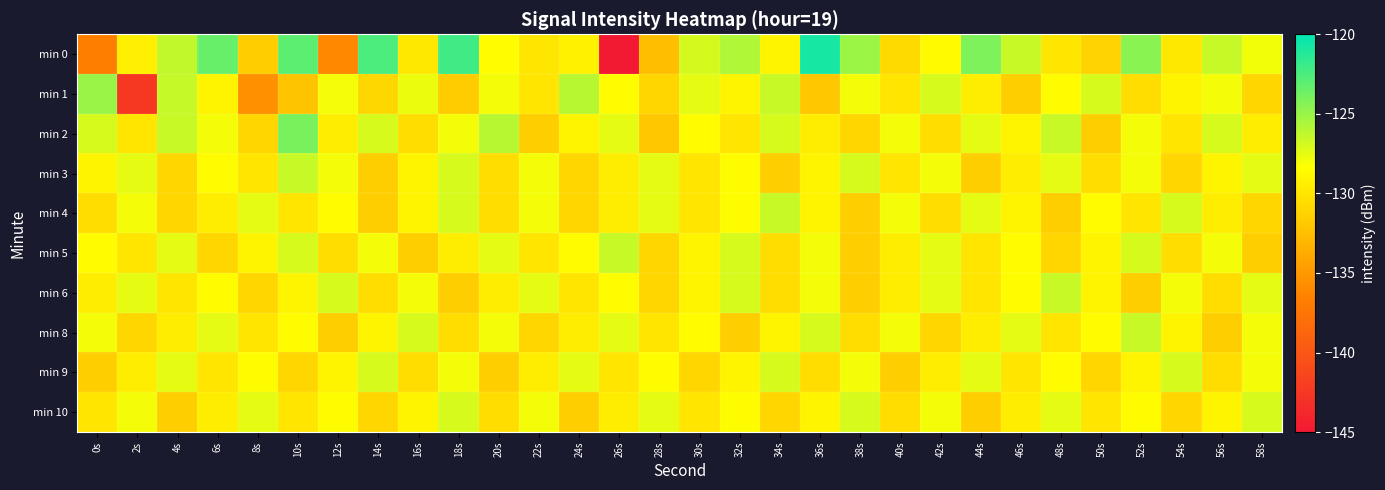

Reading left to right, extract all data points from this chart.

min 0: 0s=-136.8	2s=-129.3	4s=-126.3	6s=-123.4	8s=-131.5	10s=-123.0	12s=-136.1	14s=-122.5	16s=-129.8	18s=-122.1	20s=-128.4	22s=-130.0	24s=-129.3	26s=-145.3	28s=-132.5	30s=-127.0	32s=-125.7	34s=-129.0	36s=-120.8	38s=-125.1	40s=-130.7	42s=-128.6	44s=-124.1	46s=-126.5	48s=-129.9	50s=-131.1	52s=-124.5	54s=-129.8	56s=-126.5	58s=-127.9
min 1: 0s=-125.0	2s=-142.5	4s=-126.5	6s=-129.1	8s=-135.5	10s=-132.1	12s=-128.0	14s=-130.9	16s=-127.7	18s=-131.6	20s=-128.0	22s=-130.0	24s=-126.0	26s=-128.5	28s=-131.0	30s=-127.5	32s=-129.0	34s=-126.5	36s=-132.0	38s=-128.0	40s=-130.0	42s=-127.0	44s=-129.5	46s=-131.5	48s=-128.5	50s=-127.0	52s=-130.5	54s=-129.0	56s=-128.0	58s=-131.0
min 2: 0s=-127.0	2s=-130.0	4s=-126.5	6s=-128.0	8s=-131.0	10s=-124.0	12s=-129.5	14s=-127.0	16s=-130.5	18s=-128.0	20s=-126.0	22s=-131.5	24s=-129.0	26s=-127.5	28s=-132.0	30s=-128.5	32s=-130.0	34s=-127.0	36s=-129.5	38s=-131.0	40s=-128.0	42s=-130.5	44s=-127.5	46s=-129.0	48s=-126.5	50s=-131.5	52s=-128.0	54s=-130.0	56s=-127.0	58s=-129.5
min 3: 0s=-129.0	2s=-127.5	4s=-131.0	6s=-128.5	8s=-130.0	10s=-126.5	12s=-128.0	14s=-131.5	16s=-129.0	18s=-127.0	20s=-130.5	22s=-128.0	24s=-131.0	26s=-129.5	28s=-127.5	30s=-130.0	32s=-128.5	34s=-131.5	36s=-129.0	38s=-127.0	40s=-130.0	42s=-128.0	44s=-131.5	46s=-129.5	48s=-127.5	50s=-130.5	52s=-128.0	54s=-131.0	56s=-129.0	58s=-127.5
min 4: 0s=-130.5	2s=-128.0	4s=-131.0	6s=-129.5	8s=-127.5	10s=-130.0	12s=-128.5	14s=-131.5	16s=-129.0	18s=-127.0	20s=-130.5	22s=-128.0	24s=-131.0	26s=-129.5	28s=-127.5	30s=-130.0	32s=-128.5	34s=-126.5	36s=-129.0	38s=-131.5	40s=-128.0	42s=-130.5	44s=-127.5	46s=-129.0	48s=-131.5	50s=-128.5	52s=-130.0	54s=-127.0	56s=-129.5	58s=-131.0
min 5: 0s=-128.5	2s=-130.0	4s=-127.5	6s=-131.0	8s=-129.0	10s=-127.0	12s=-130.5	14s=-128.0	16s=-131.5	18s=-129.5	20s=-127.5	22s=-130.0	24s=-128.5	26s=-126.5	28s=-131.0	30s=-129.0	32s=-127.0	34s=-130.5	36s=-128.0	38s=-131.5	40s=-129.5	42s=-127.5	44s=-130.0	46s=-128.5	48s=-131.0	50s=-129.0	52s=-127.0	54s=-130.5	56s=-128.0	58s=-131.5
min 6: 0s=-129.5	2s=-127.5	4s=-130.0	6s=-128.5	8s=-131.0	10s=-129.0	12s=-127.0	14s=-130.5	16s=-128.0	18s=-131.5	20s=-129.5	22s=-127.5	24s=-130.0	26s=-128.5	28s=-131.0	30s=-129.0	32s=-127.0	34s=-130.5	36s=-128.0	38s=-131.5	40s=-129.5	42s=-127.5	44s=-130.0	46s=-128.5	48s=-126.5	50s=-129.0	52s=-131.5	54s=-128.0	56s=-130.5	58s=-127.5
min 8: 0s=-128.0	2s=-131.0	4s=-129.5	6s=-127.5	8s=-130.0	10s=-128.5	12s=-131.5	14s=-129.0	16s=-127.0	18s=-130.5	20s=-128.0	22s=-131.0	24s=-129.5	26s=-127.5	28s=-130.0	30s=-128.5	32s=-131.5	34s=-129.0	36s=-127.0	38s=-130.5	40s=-128.0	42s=-131.0	44s=-129.5	46s=-127.5	48s=-130.0	50s=-128.5	52s=-126.5	54s=-129.0	56s=-131.5	58s=-128.0
min 9: 0s=-131.5	2s=-129.5	4s=-127.5	6s=-130.0	8s=-128.5	10s=-131.0	12s=-129.0	14s=-127.0	16s=-130.5	18s=-128.0	20s=-131.5	22s=-129.5	24s=-127.5	26s=-130.0	28s=-128.5	30s=-131.0	32s=-129.0	34s=-127.0	36s=-130.5	38s=-128.0	40s=-131.5	42s=-129.5	44s=-127.5	46s=-130.0	48s=-128.5	50s=-131.0	52s=-129.0	54s=-127.0	56s=-130.5	58s=-128.0
min 10: 0s=-130.0	2s=-128.0	4s=-131.5	6s=-129.5	8s=-127.5	10s=-130.0	12s=-128.5	14s=-131.0	16s=-129.0	18s=-127.0	20s=-130.5	22s=-128.0	24s=-131.5	26s=-129.5	28s=-127.5	30s=-130.0	32s=-128.5	34s=-131.0	36s=-129.0	38s=-127.0	40s=-130.5	42s=-128.0	44s=-131.5	46s=-129.5	48s=-127.5	50s=-130.0	52s=-128.5	54s=-131.0	56s=-129.0	58s=-127.0